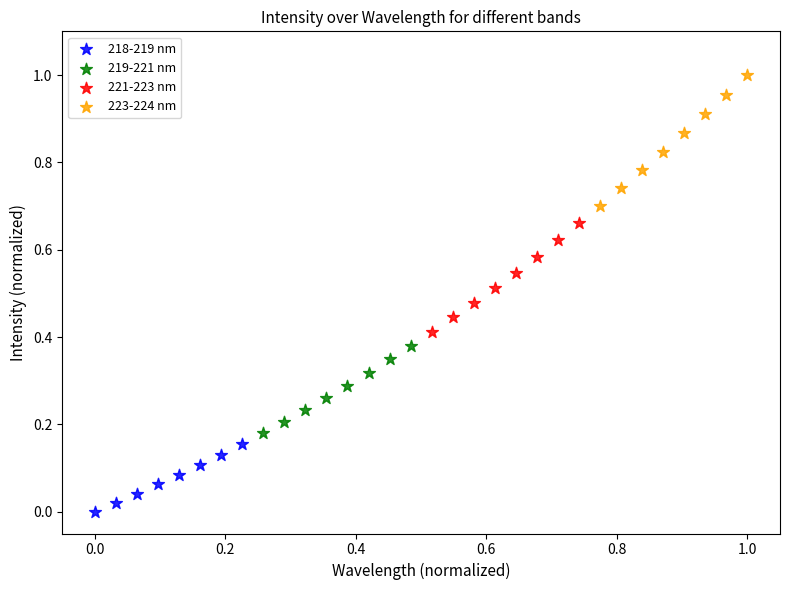

Which series reaches the maximum Y coordinate?

223-224 nm